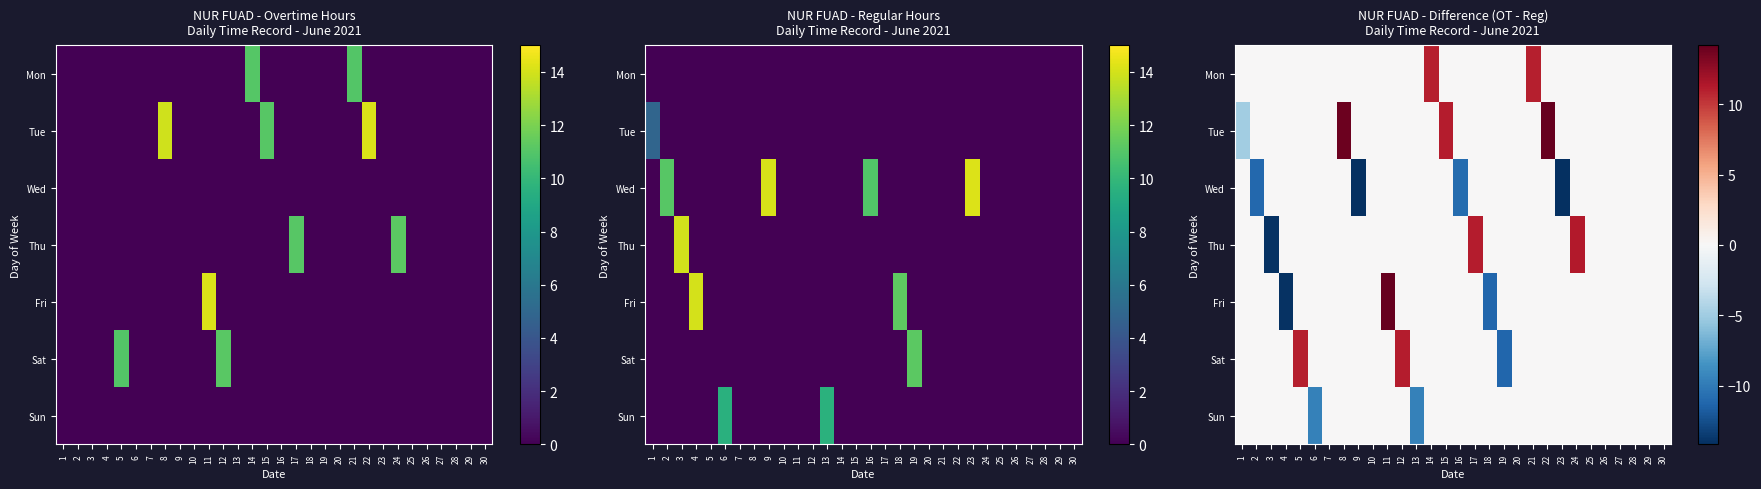

What is the maximum value for Tue?

14.1